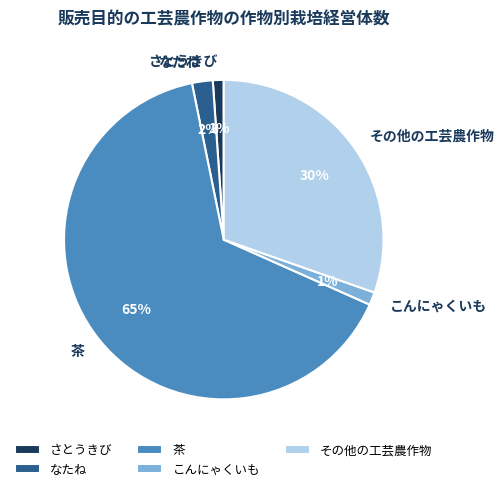

How many slices are in this pie chart?

5